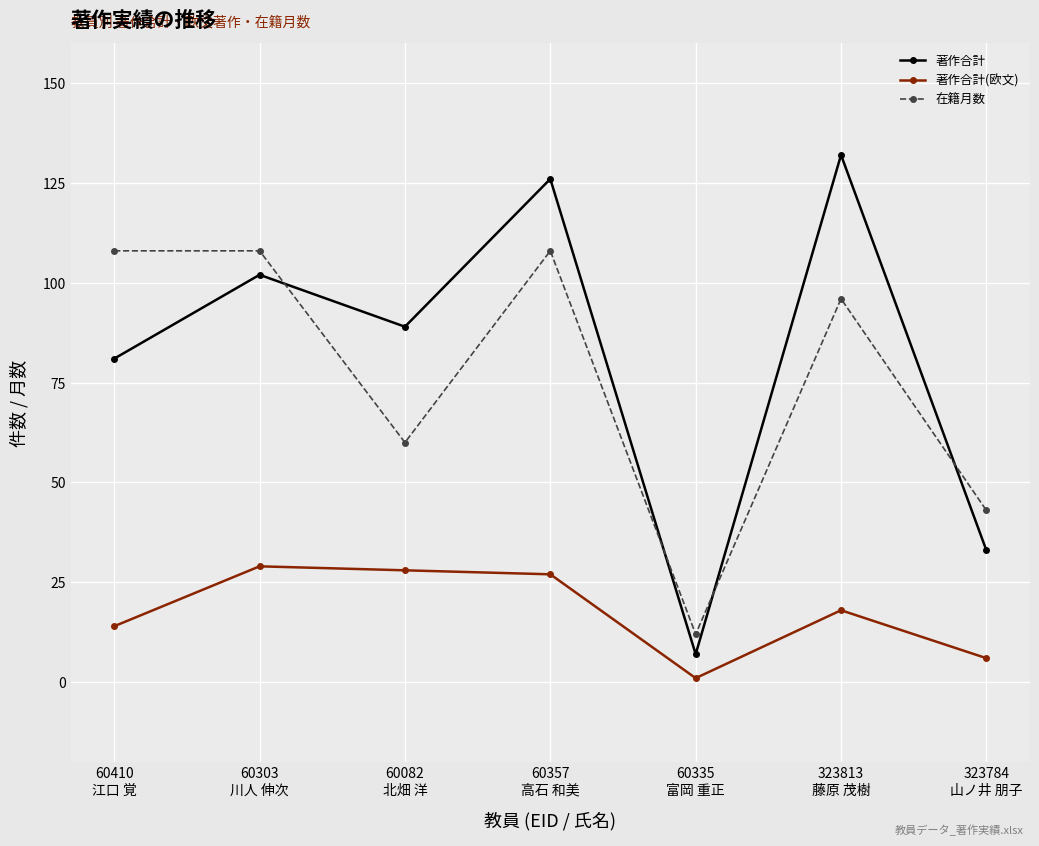

What is the difference between the 在籍月数 values at 60357
高石 和美 and 323813
藤原 茂樹?

12